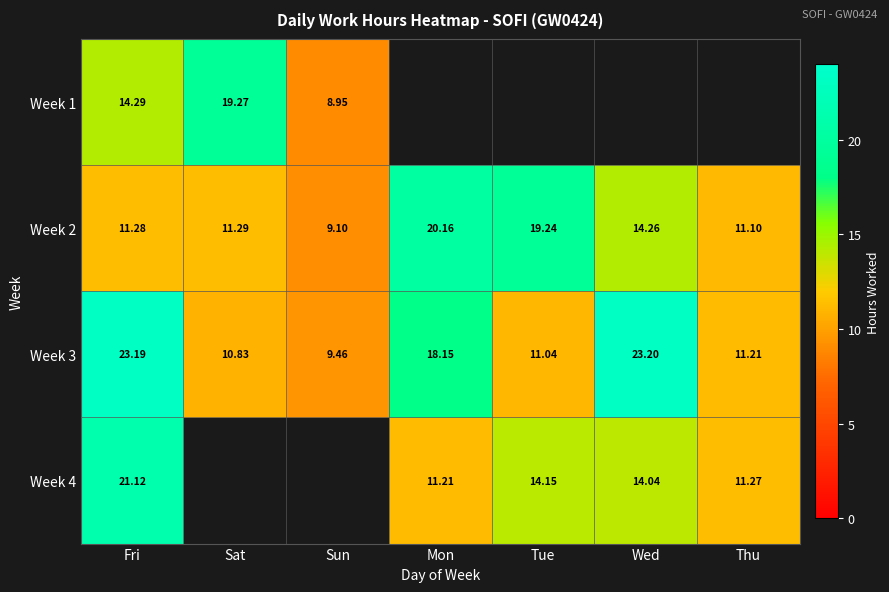

At which label is Week 3 closest to 16?

Mon